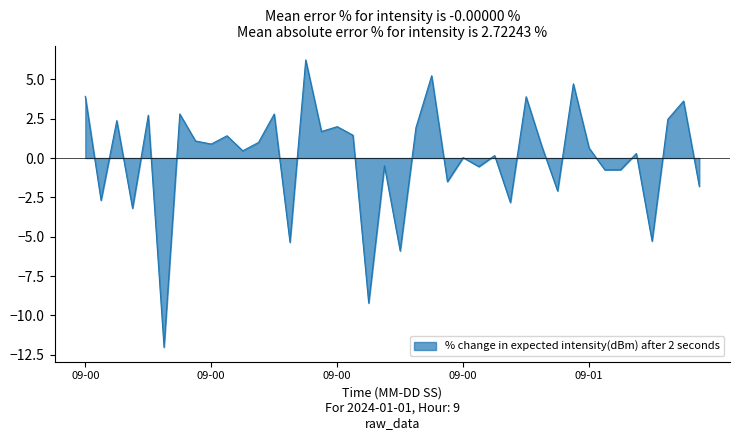

What is the difference between the maximum and minimum values?

18.3